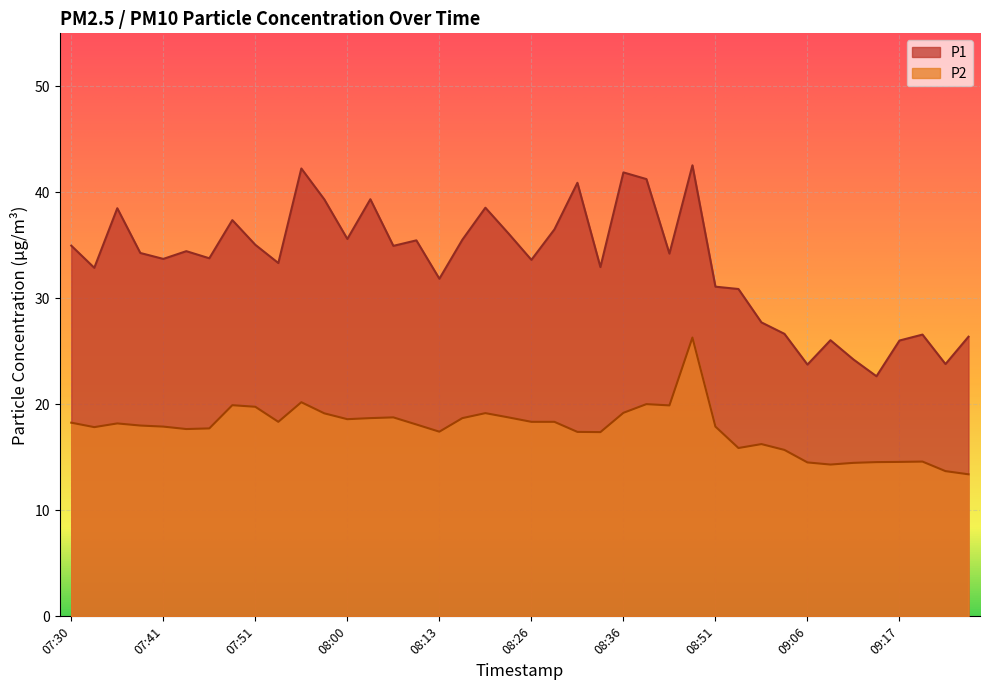

The P2 series shows 17.9 at 08:51. True or false?

True